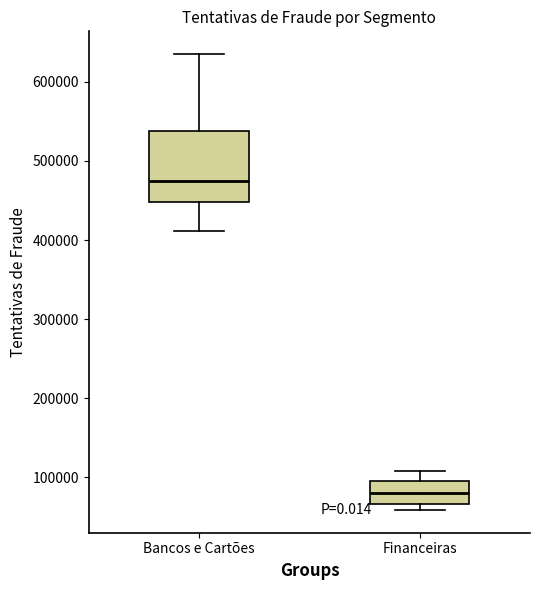

Which box's median line is the lowest?

Financeiras